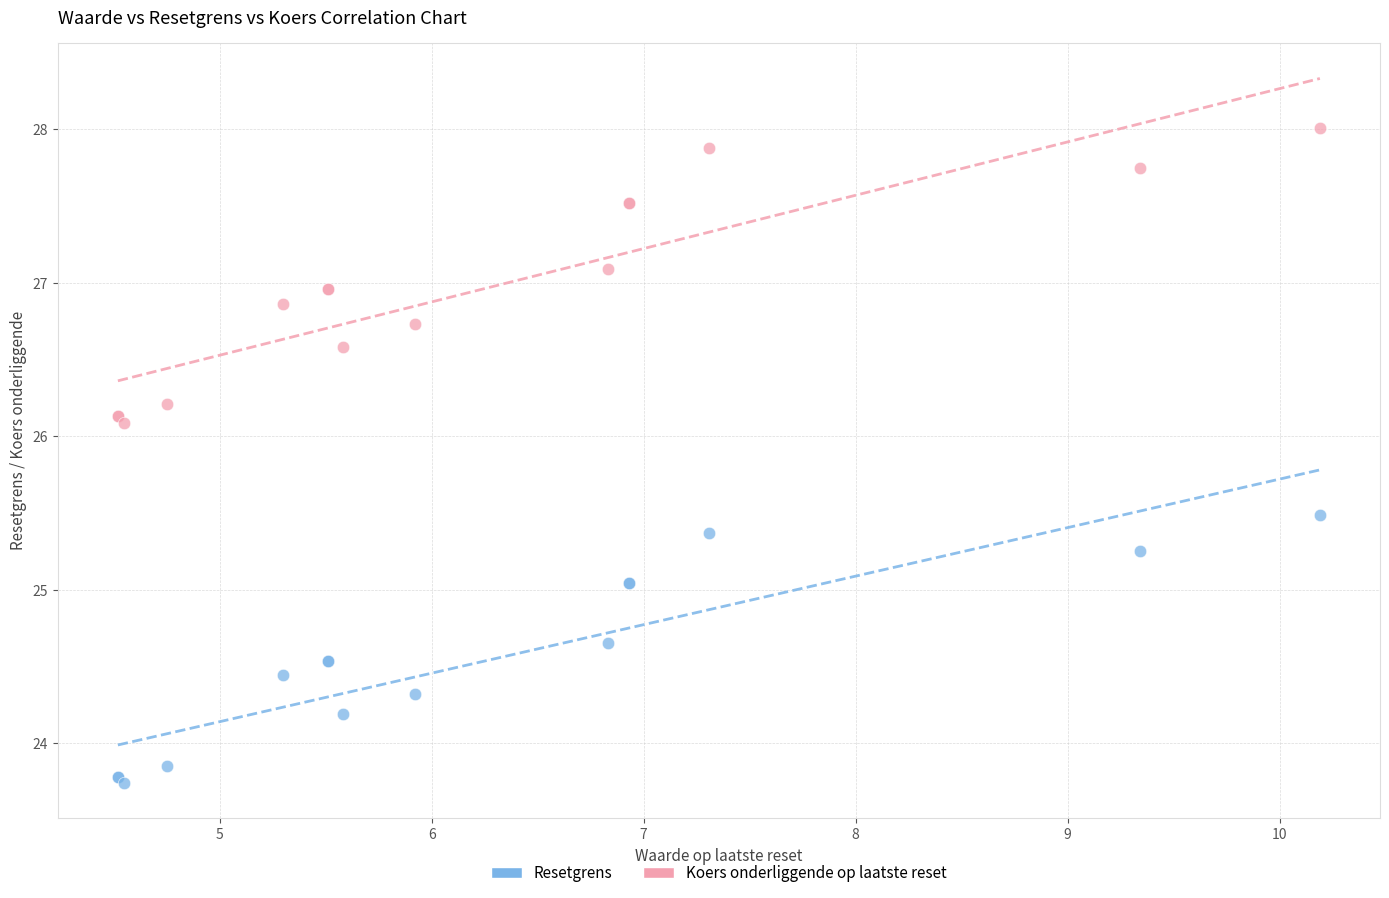

Which series contains the lowest Y value?

Resetgrens